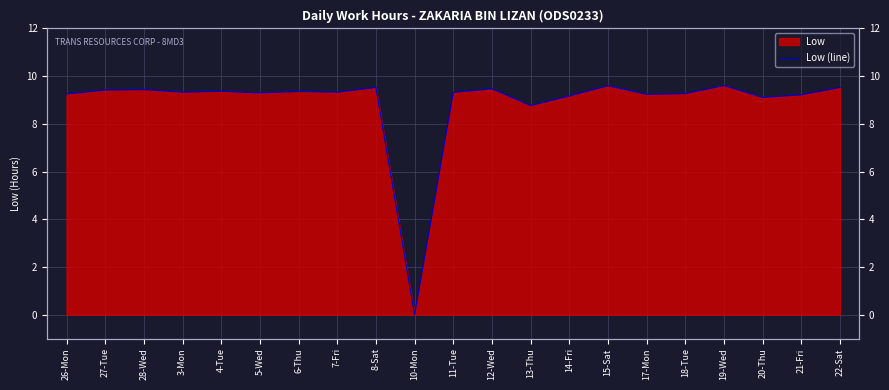

How many points are lower than both their immediate neighbors (excluding endpoints)?

7